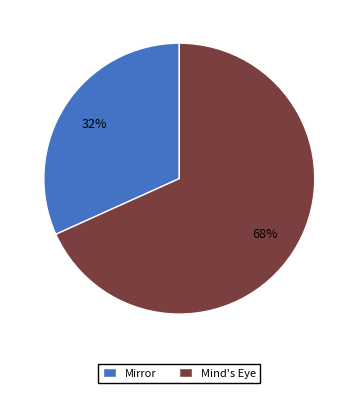

The Mirror slice represents 23% of the pie. True or false?

False